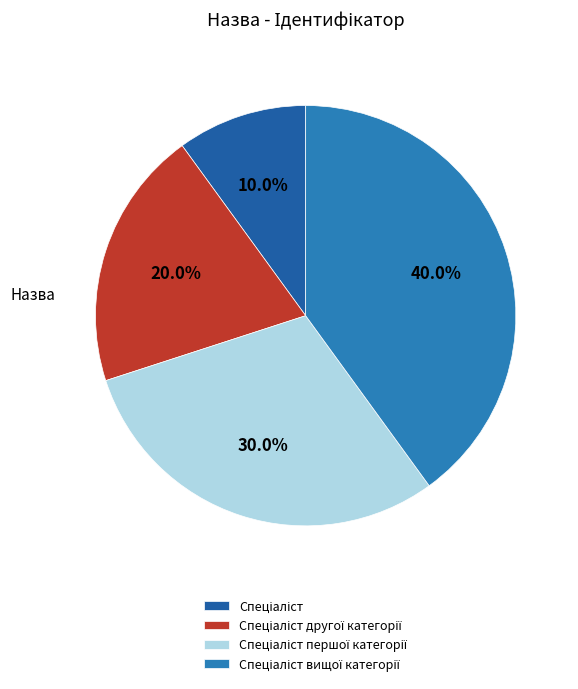

What is the smallest slice in the pie chart?

Спеціаліст